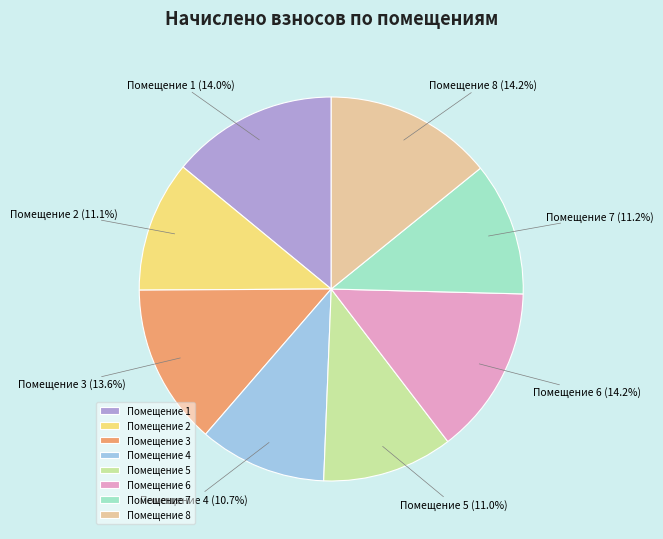

What percentage do Помещение 1 and Помещение 8 together represent?

28.2%